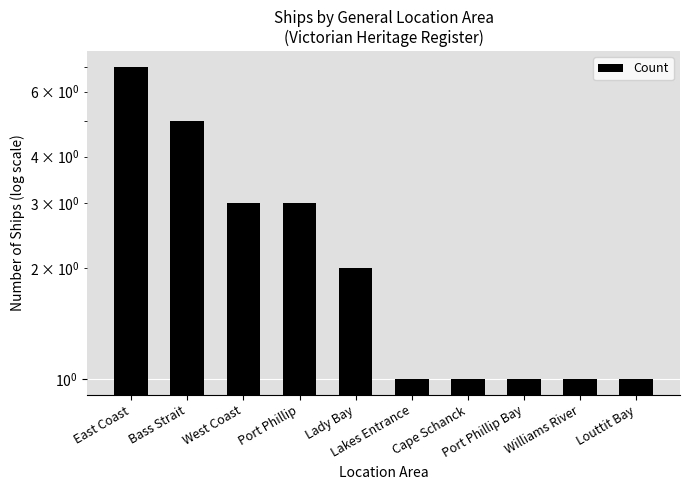

True or false: the data shows 1 at Louttit Bay.

True